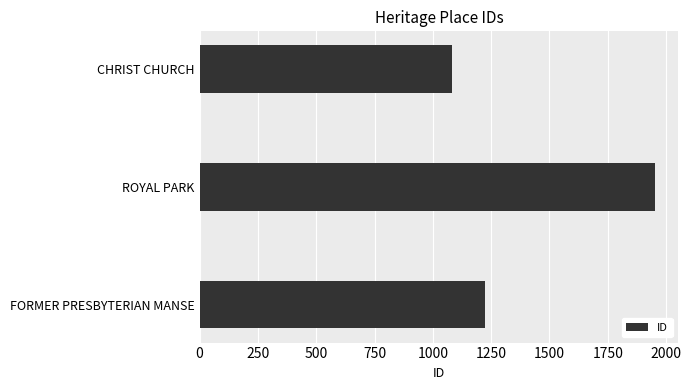

Count the values in the range 1080 to 1954.

3